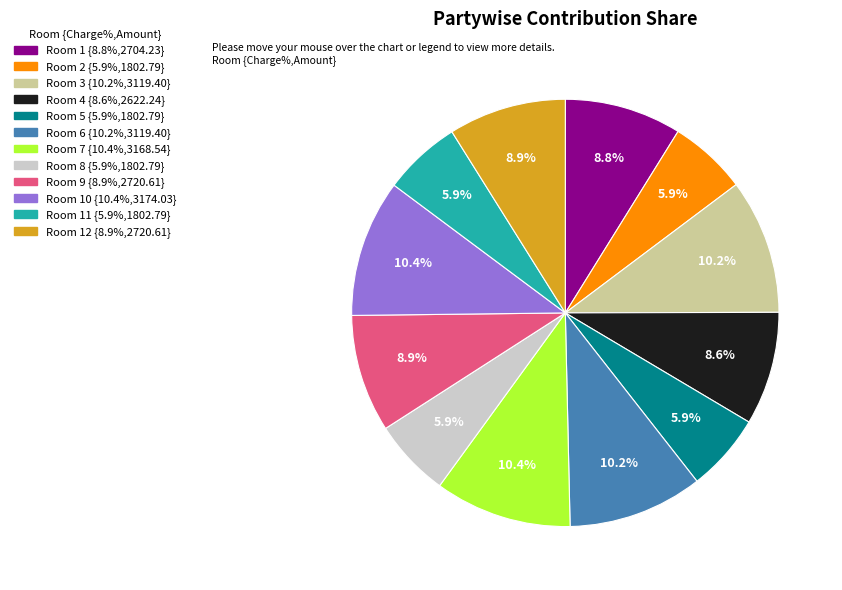

How many segments does this pie chart have?

12